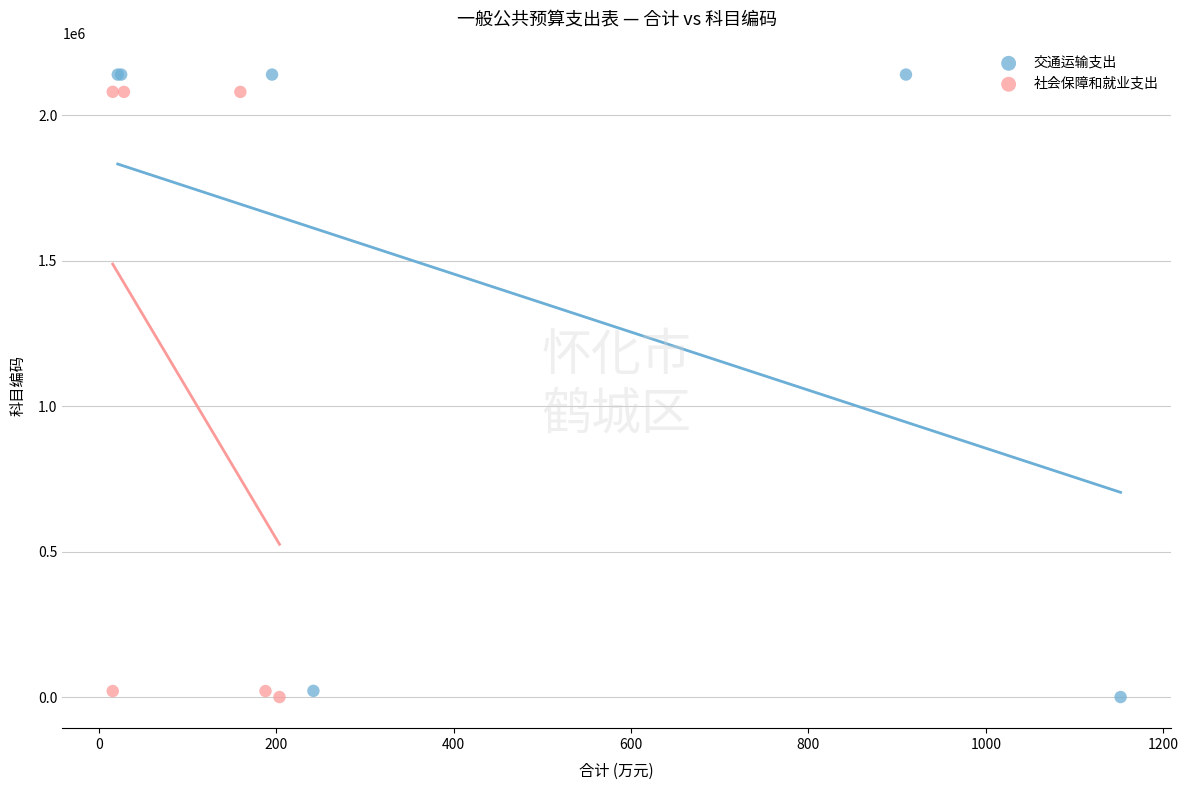

What are all the series names shown in the legend?

交通运输支出, 社会保障和就业支出